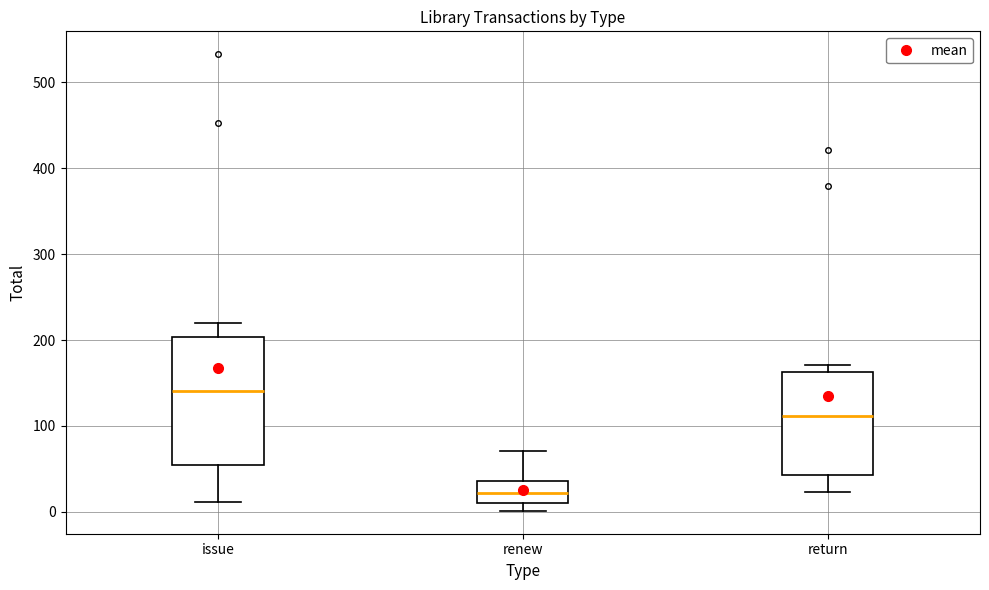

Which box is the tallest, from its lower edge to its upper edge?

issue